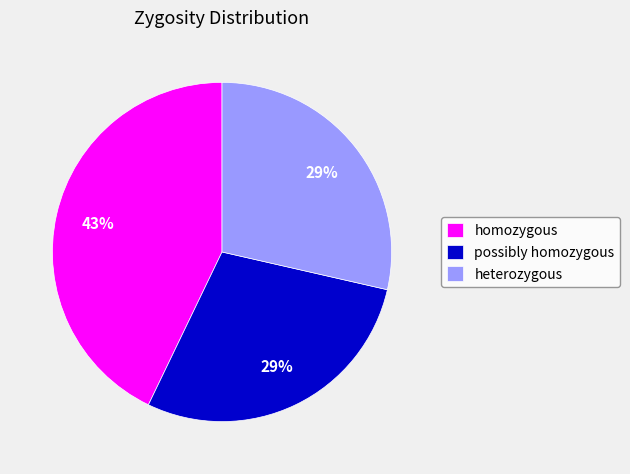

What is the largest slice in the pie chart?

homozygous